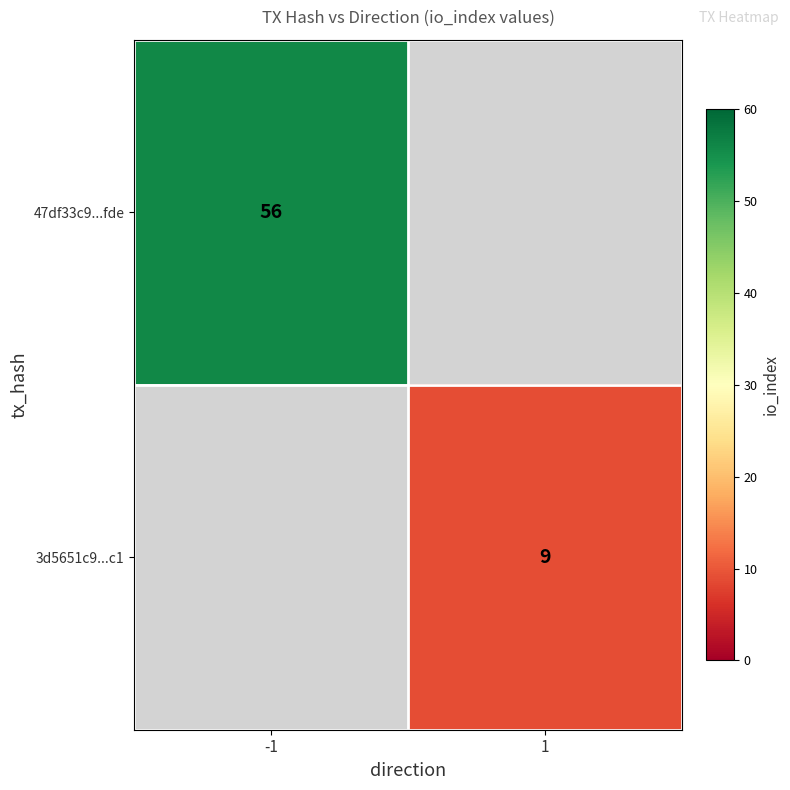

Is it true that 3d5651c9...c1 equals 14 at 1?

False